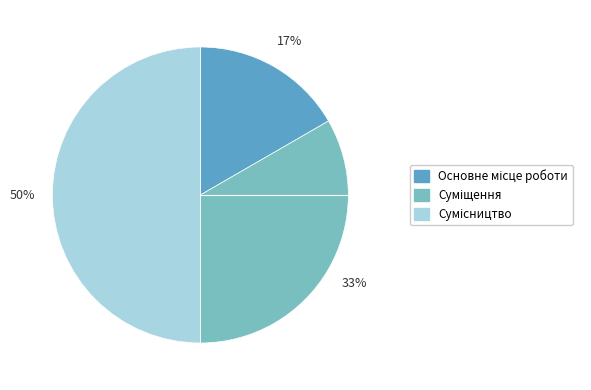

Count the number of slices in the pie.

3